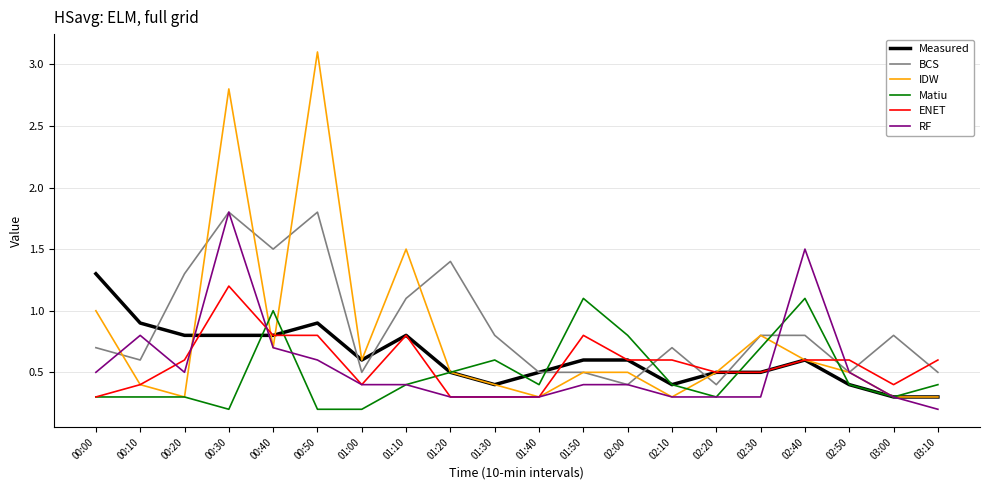

At which category is the sum across all series the highest?

00:30